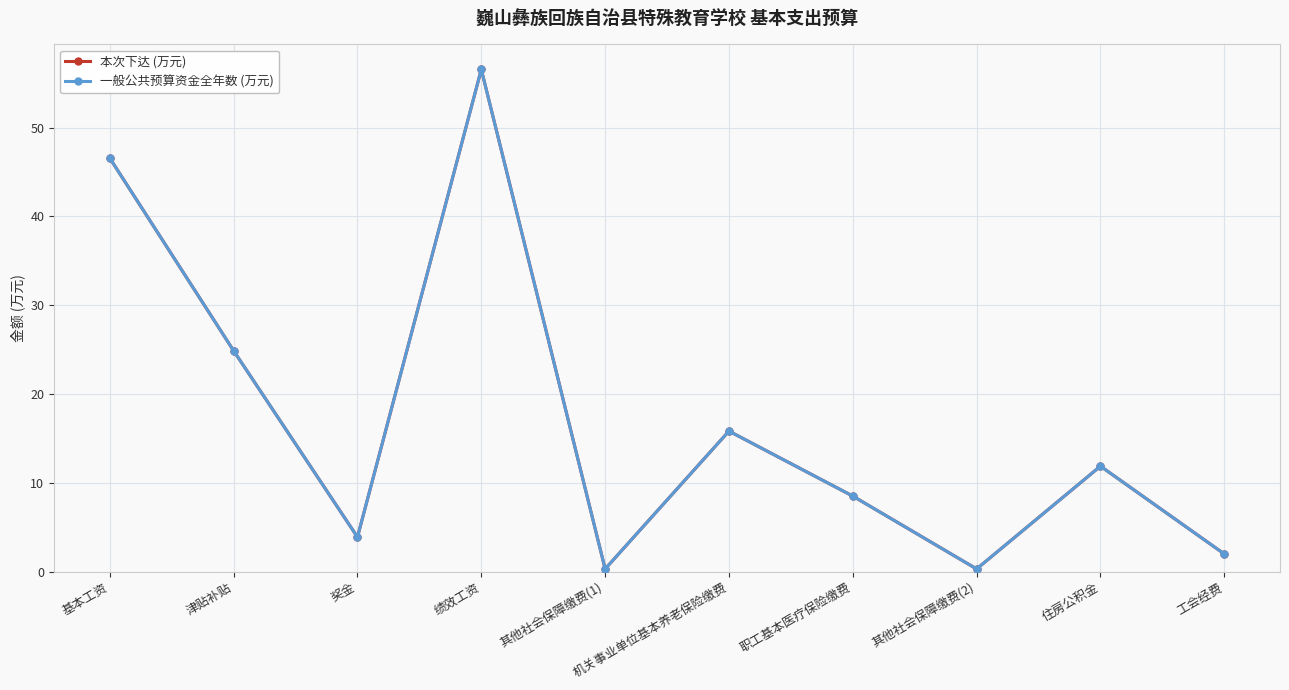

Does the chart have visible grid lines?

Yes